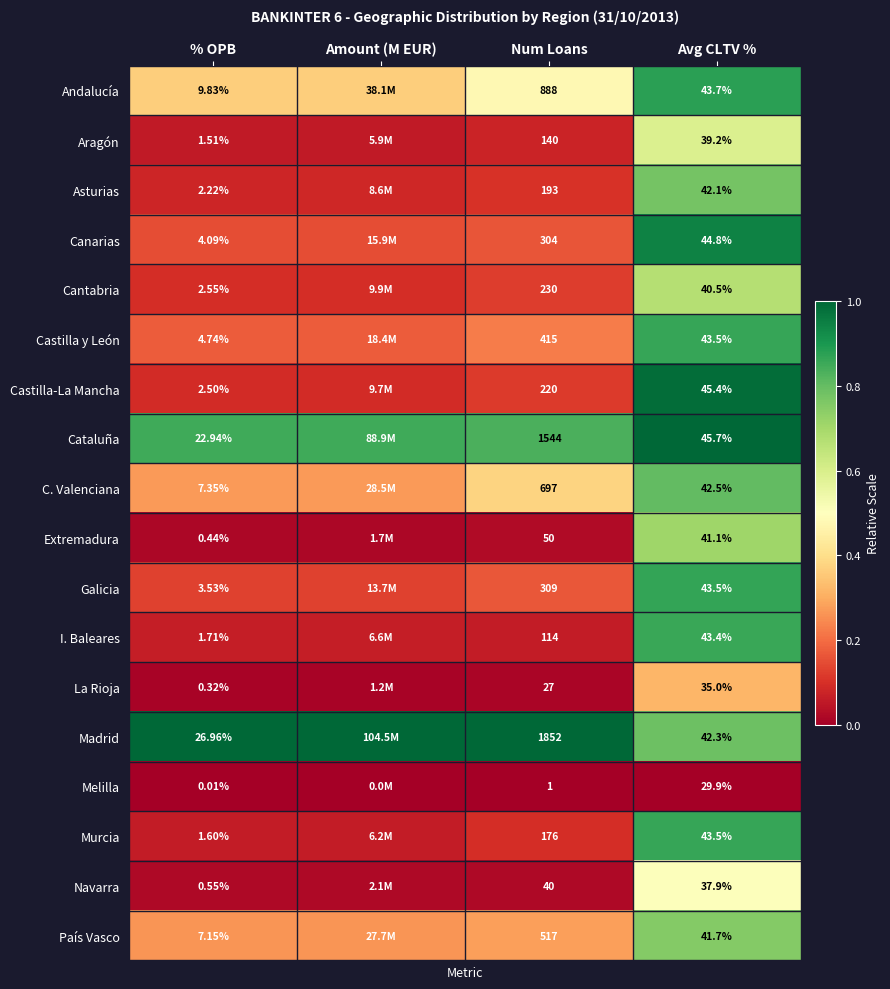

How many distinct data groups are displayed?

18